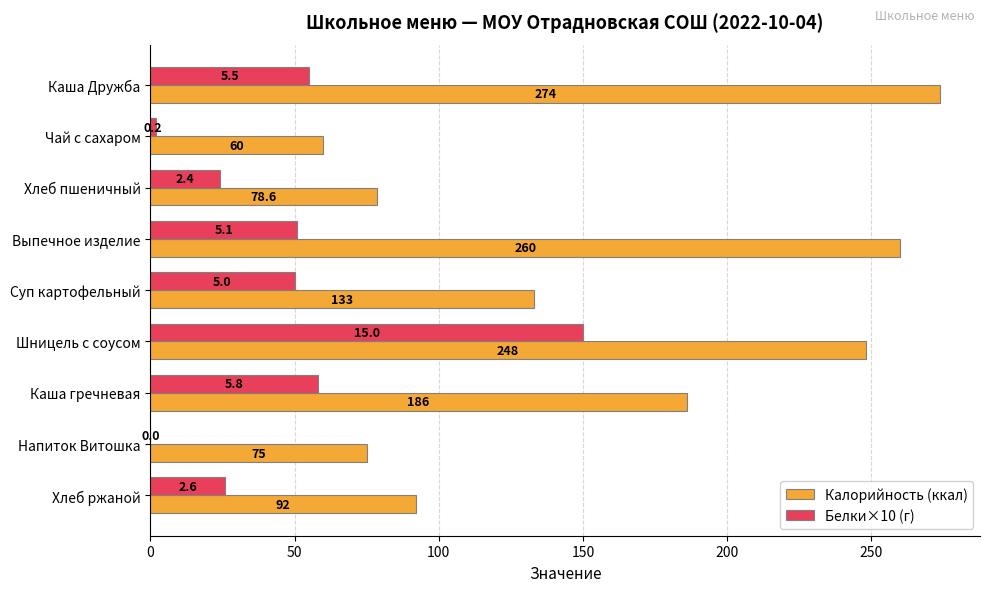

The Калорийность (ккал) series shows 173.9 at Суп картофельный. True or false?

False